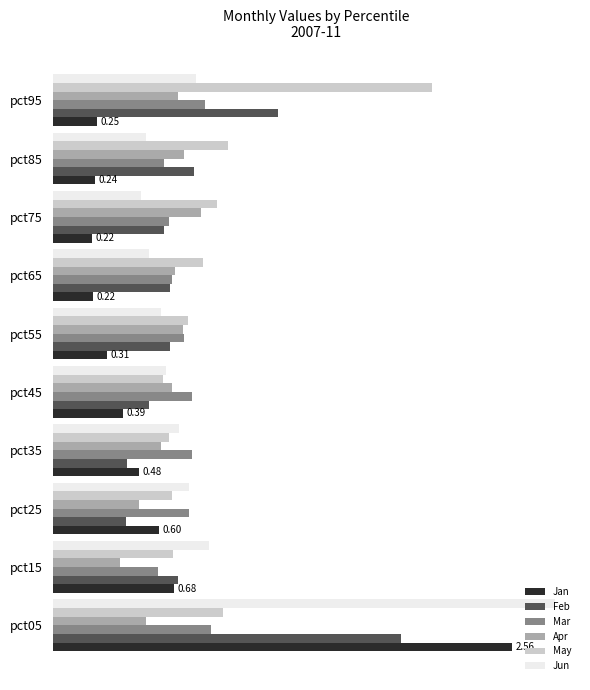

What are all the series names shown in the legend?

Jan, Feb, Mar, Apr, May, Jun